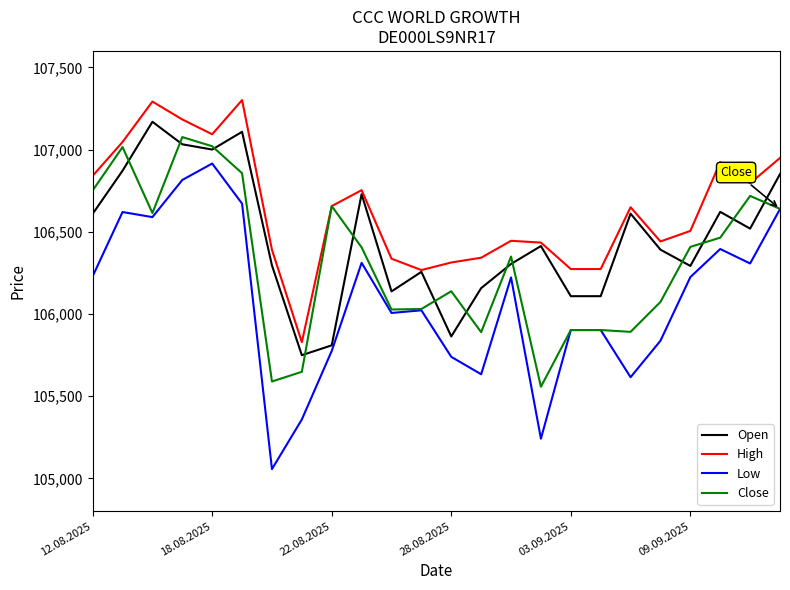

What is the maximum value for Open?

107169